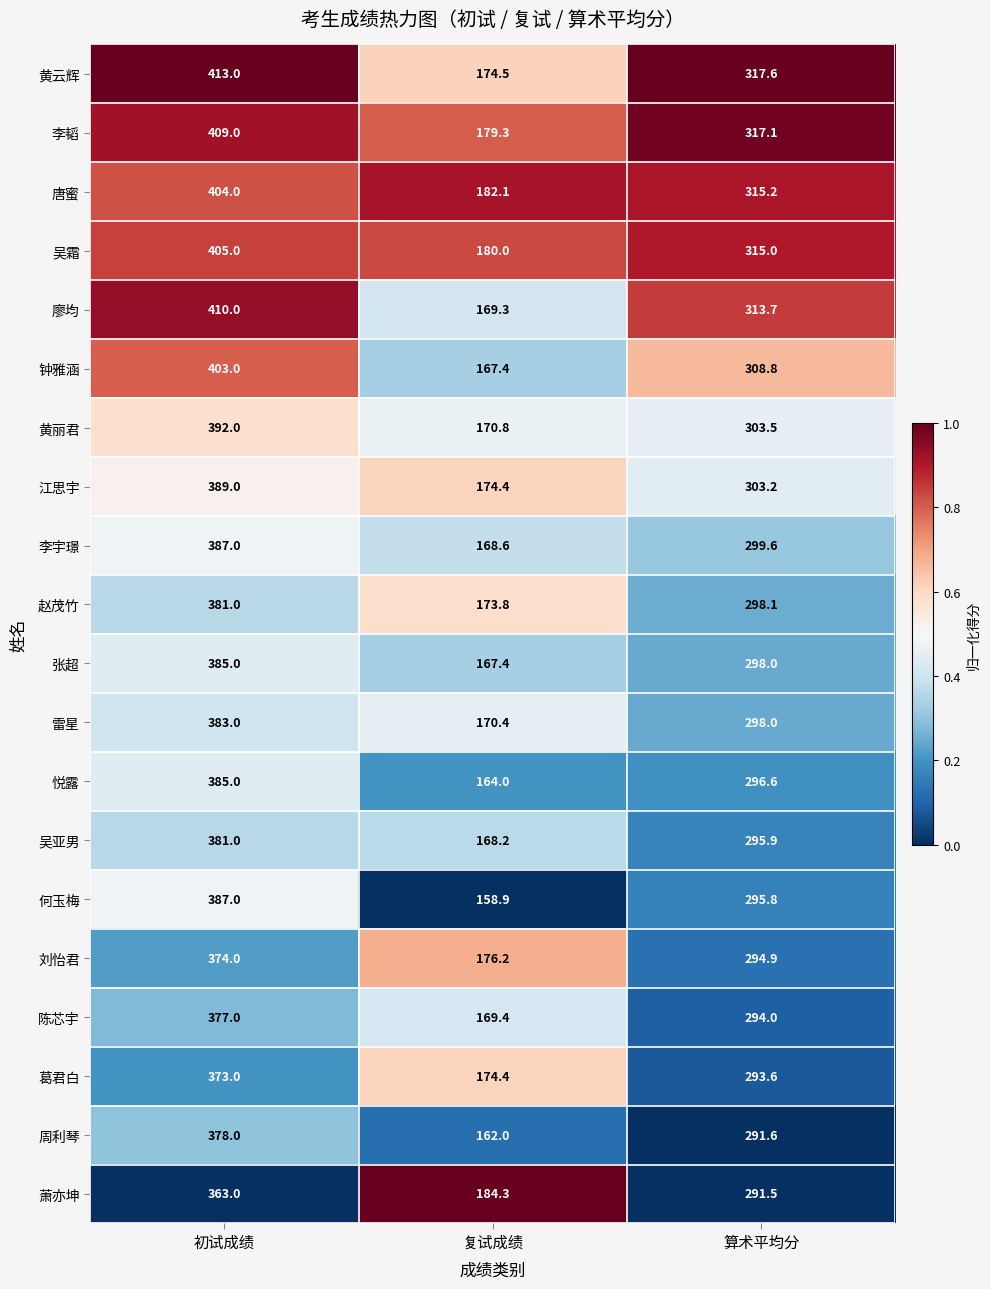

What value does the 葛君白 series have at 算术平均分?

293.6